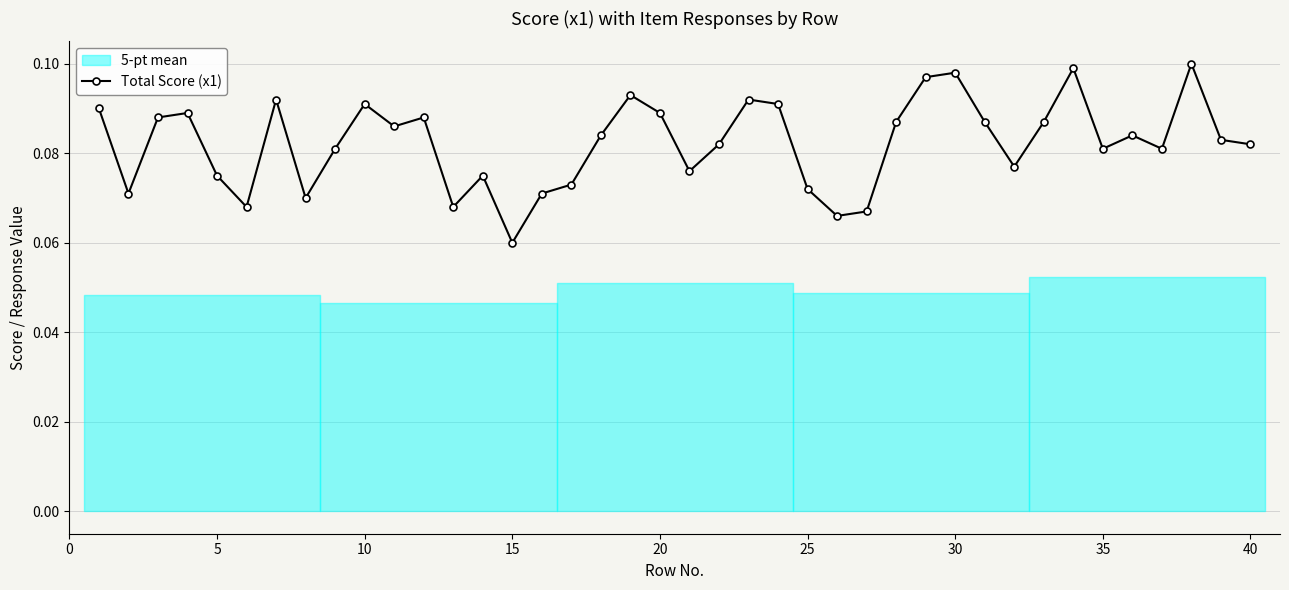

Does the chart have visible grid lines?

Yes